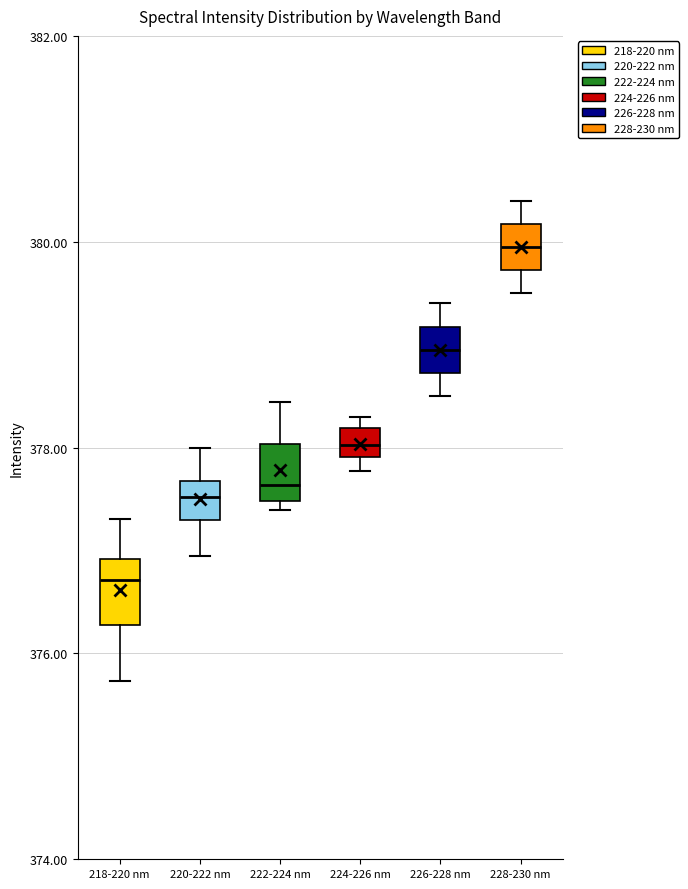

Which box has the highest median line?

228-230 nm